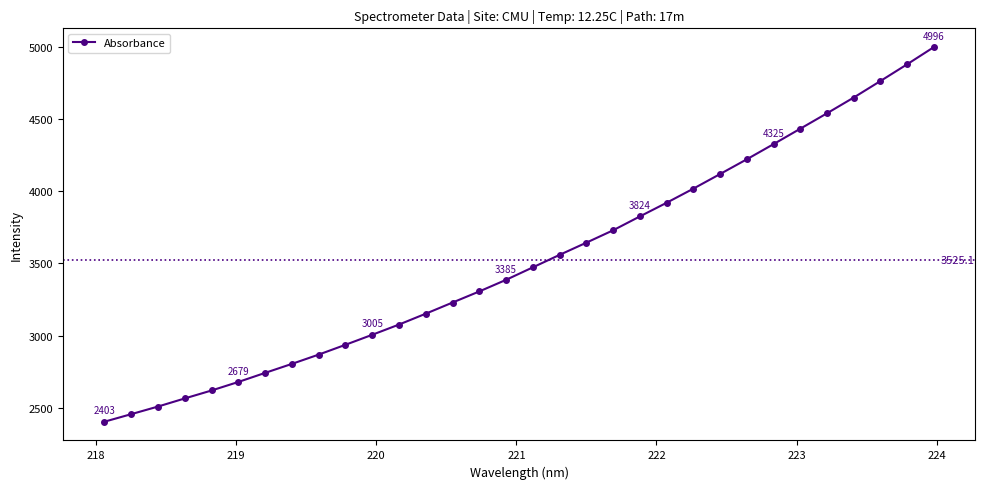

Is this an area chart (filled region under the line)?

No